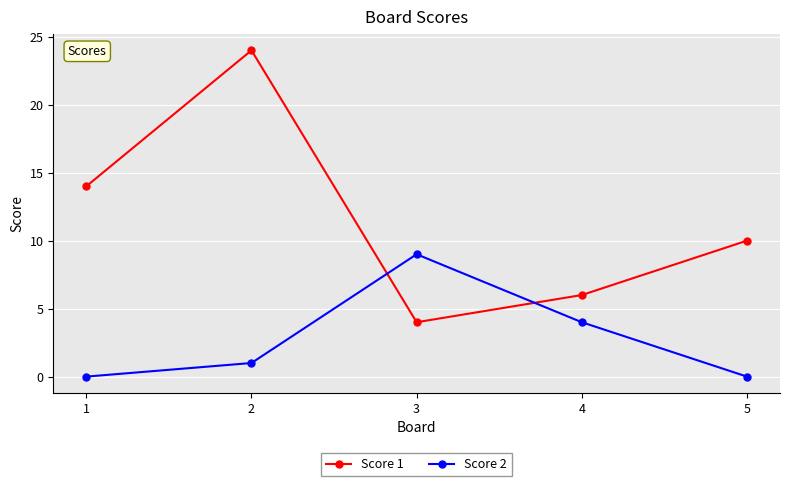

What is the greatest value displayed?

24